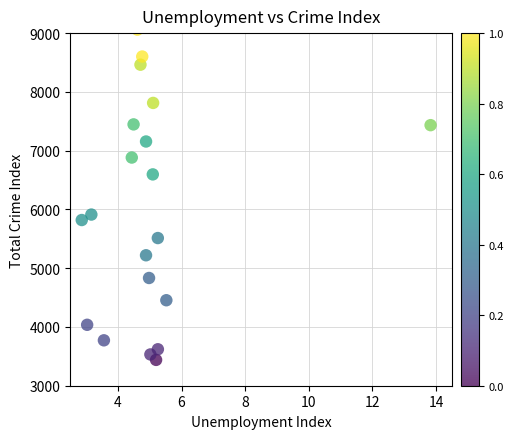

What is the range of X values (max minus min)?

11.0